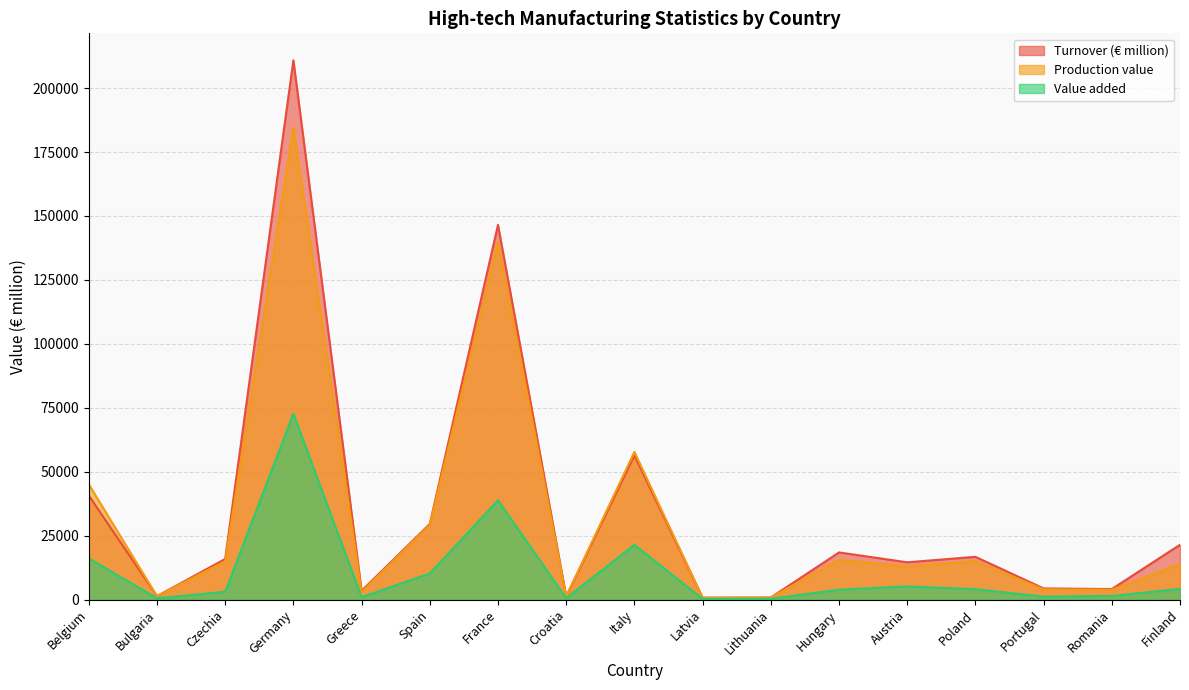

What is the sum of the Value added values at Germany and Romania?

74031.4